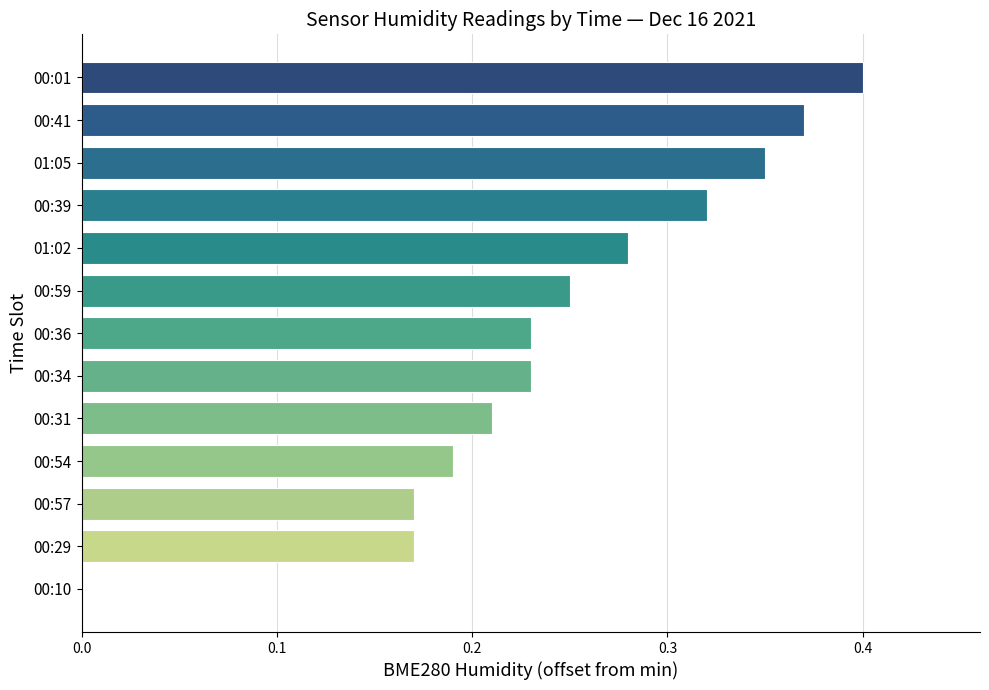

How many data points are above 0?

12